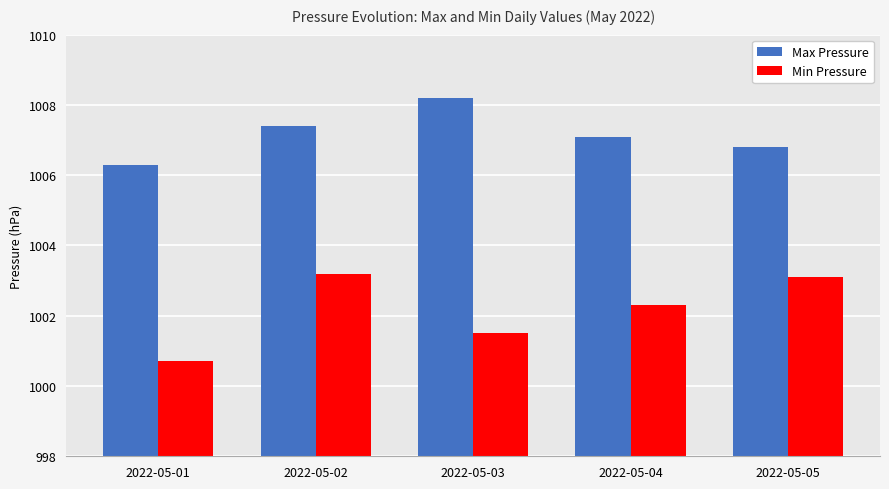

What is the value of the Min Pressure bar at the 2nd from the left?

1003.2